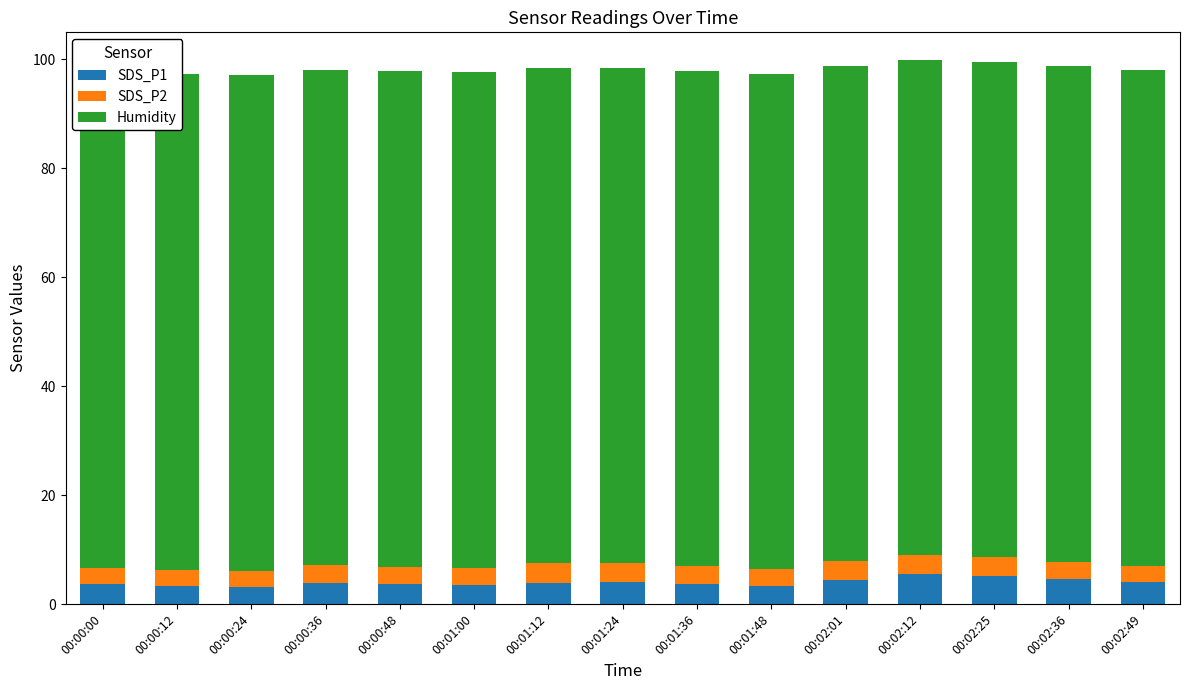

How many bars are there in total?

45